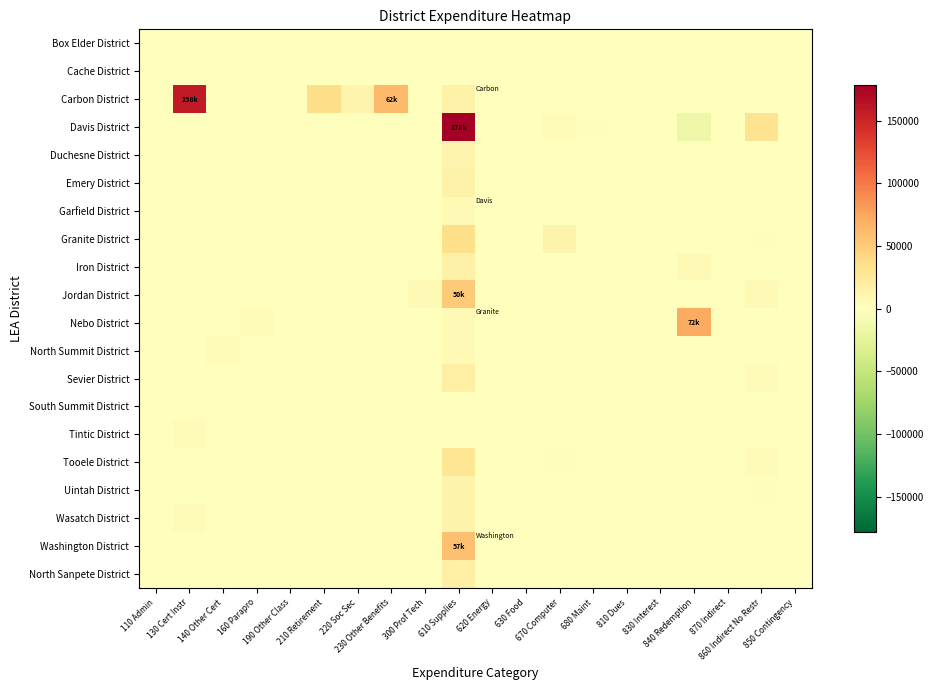

At 630 Food, list the series in order from largest to smallest.

Box Elder District, Cache District, Carbon District, Davis District, Duchesne District, Emery District, Garfield District, Granite District, Iron District, Jordan District, Nebo District, North Summit District, Sevier District, South Summit District, Tintic District, Tooele District, Uintah District, Wasatch District, Washington District, North Sanpete District